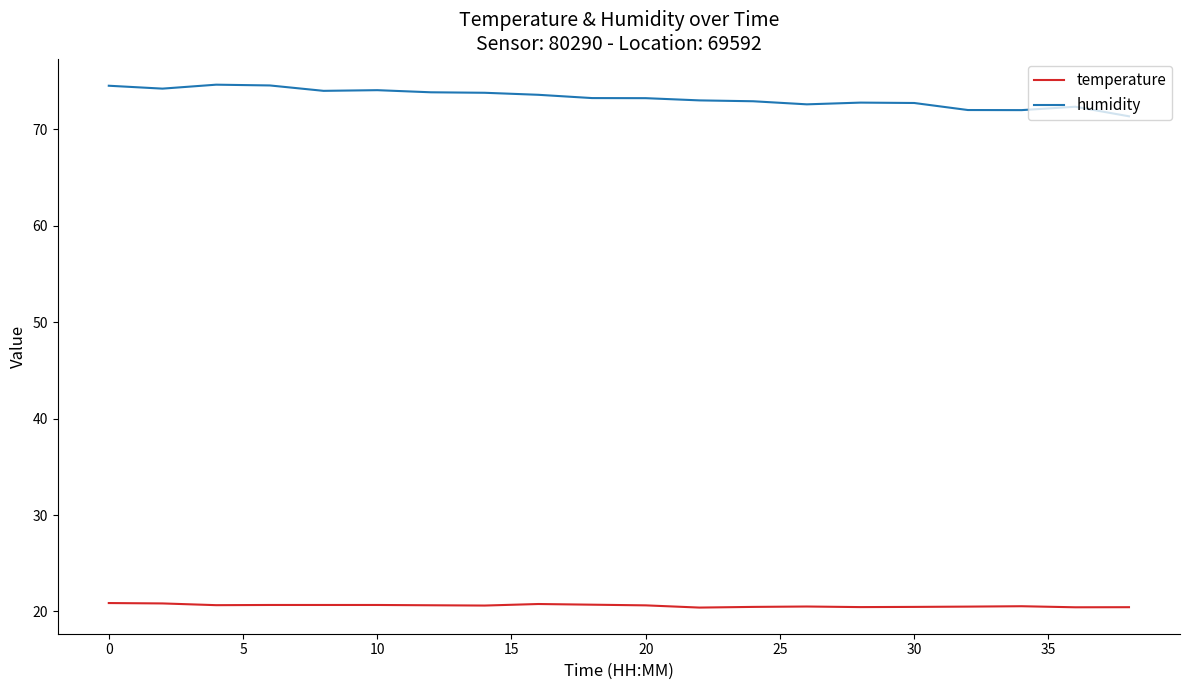

What are all the series names shown in the legend?

temperature, humidity